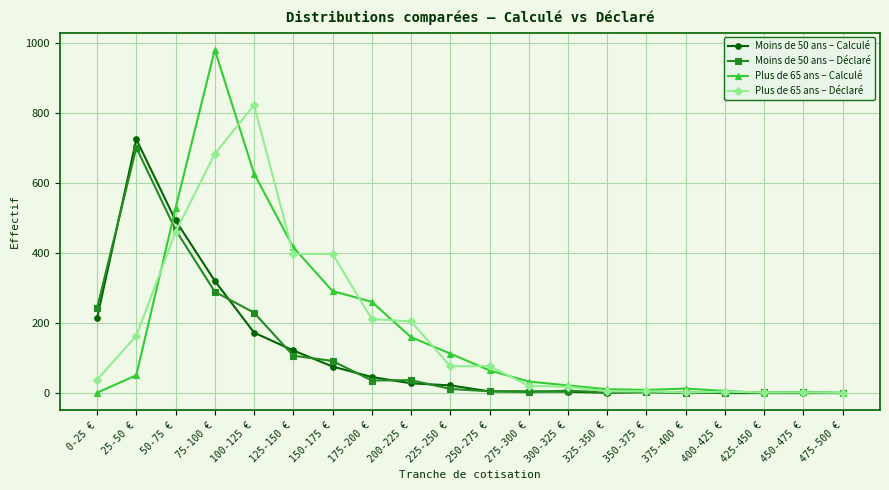

How many data points in Moins de 50 ans – Calculé are less than 22?

10